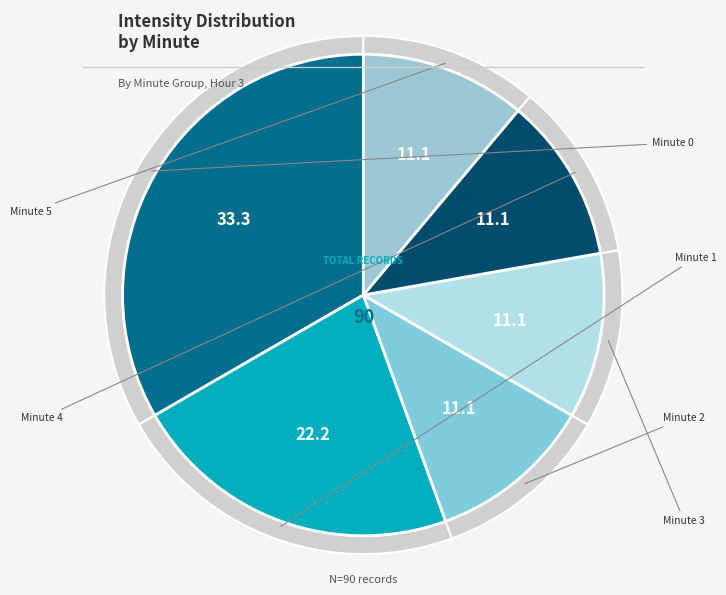

Does Minute 2 account for over 50% of the chart?

No